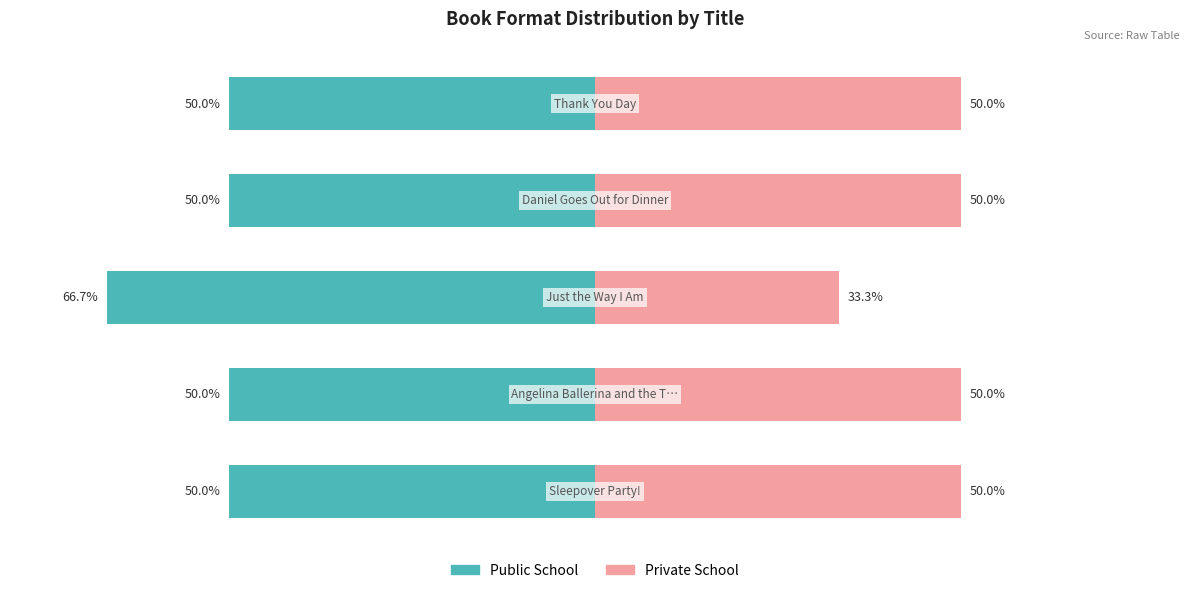

What is the difference between the maximum and minimum values in the Public School series?

16.7